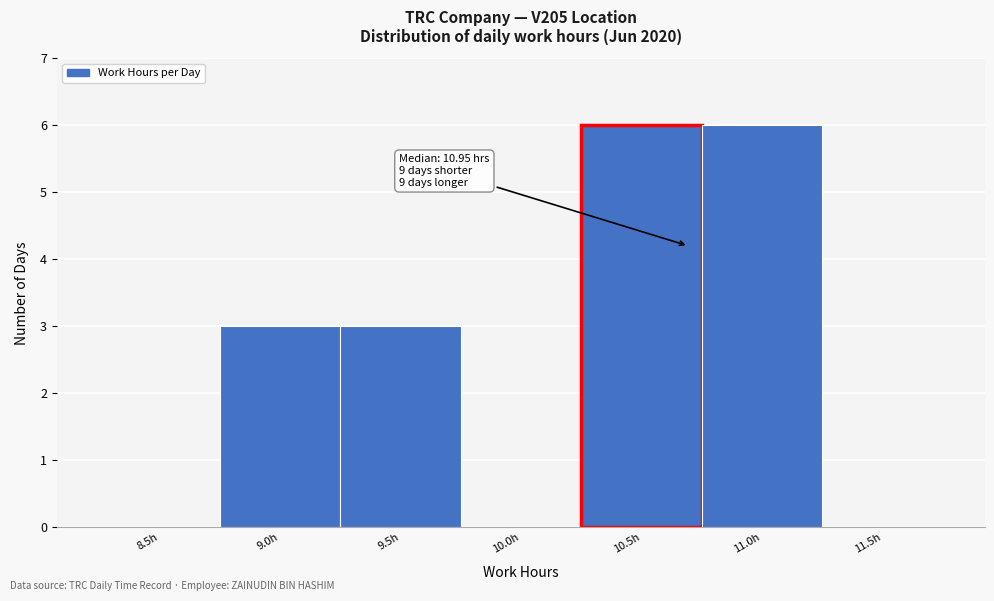

Reading left to right, extract all data points from this chart.

8.5h=0	9.0h=3	9.5h=3	10.0h=0	10.5h=6	11.0h=6	11.5h=0